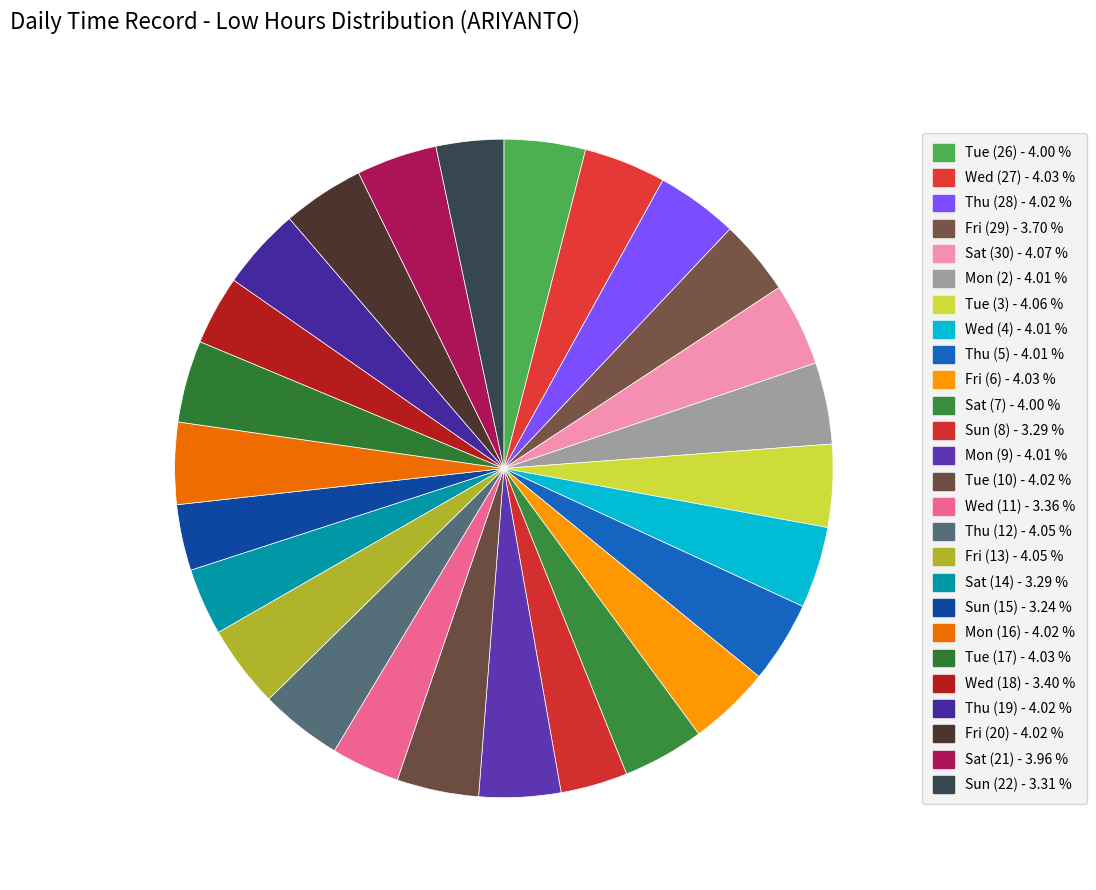

Count the number of slices in the pie.

26